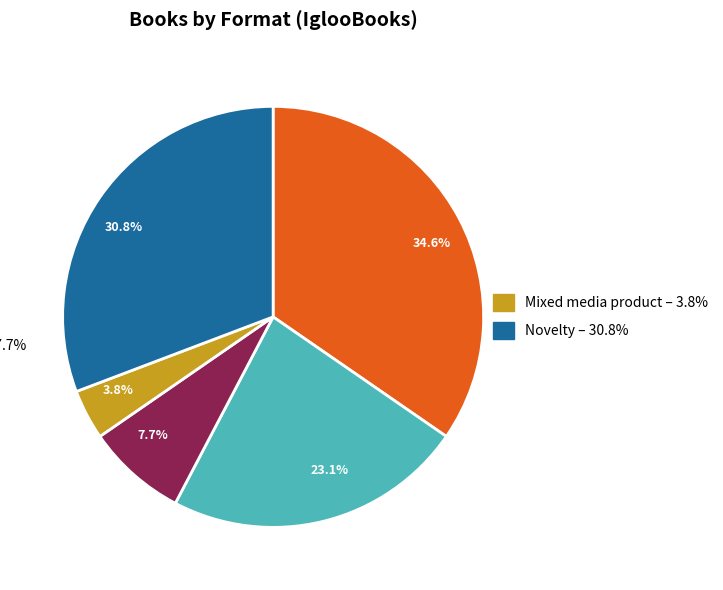

To the nearest percent, what is the difference between the largest and smallest slice percentages?

31%